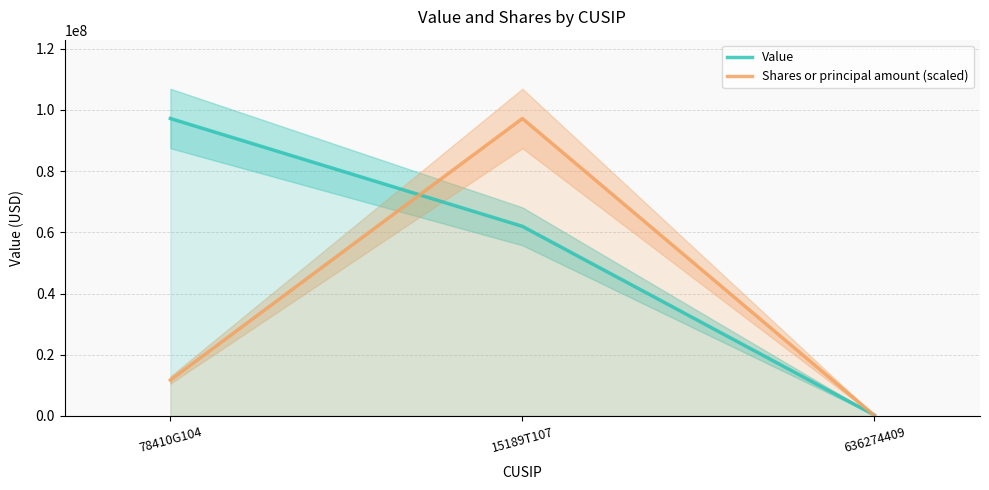

What position from the left is 15189T107?

2